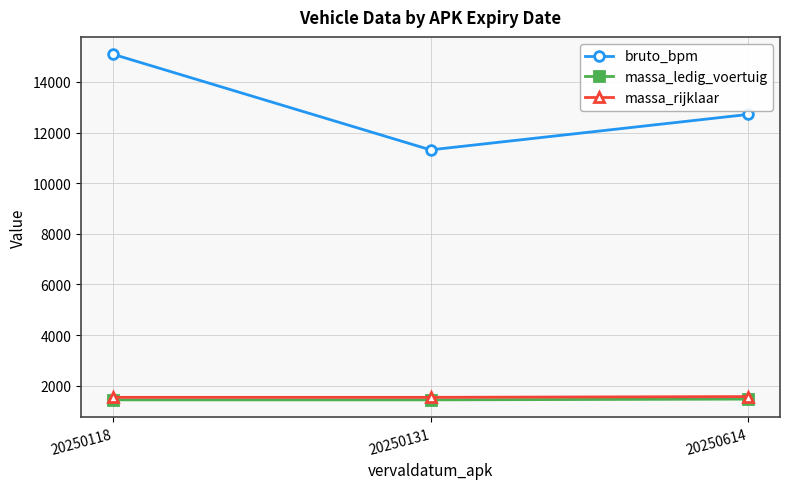

What is the average value of the massa_rijklaar series?

1550